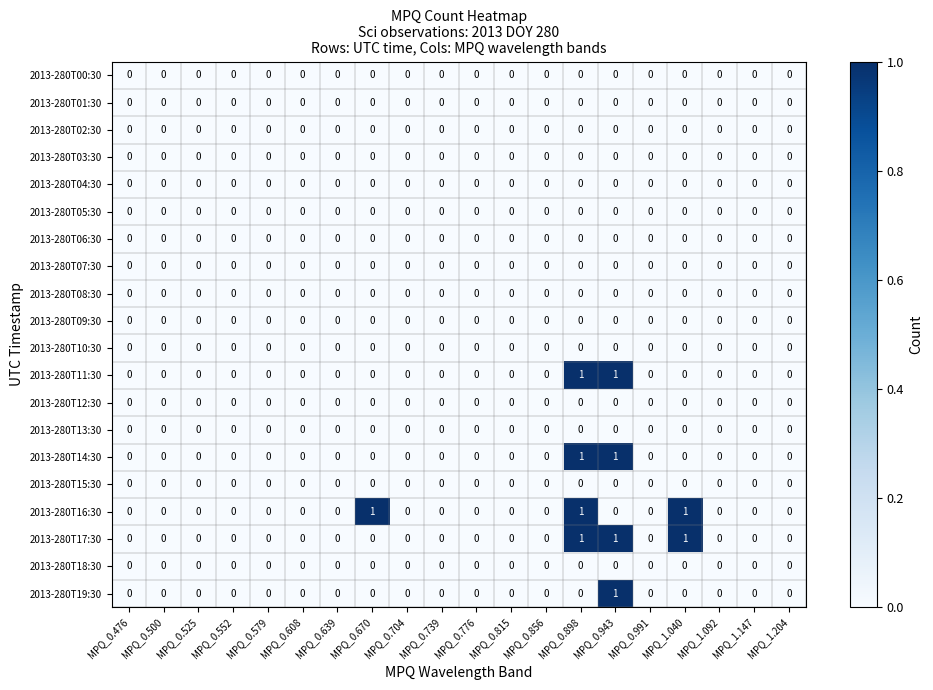

What is the greatest value displayed?

1